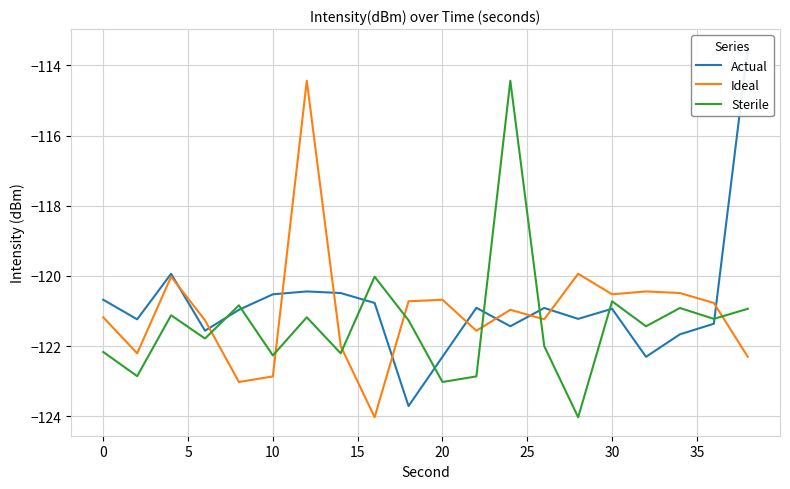

How many lines are shown in the chart?

3